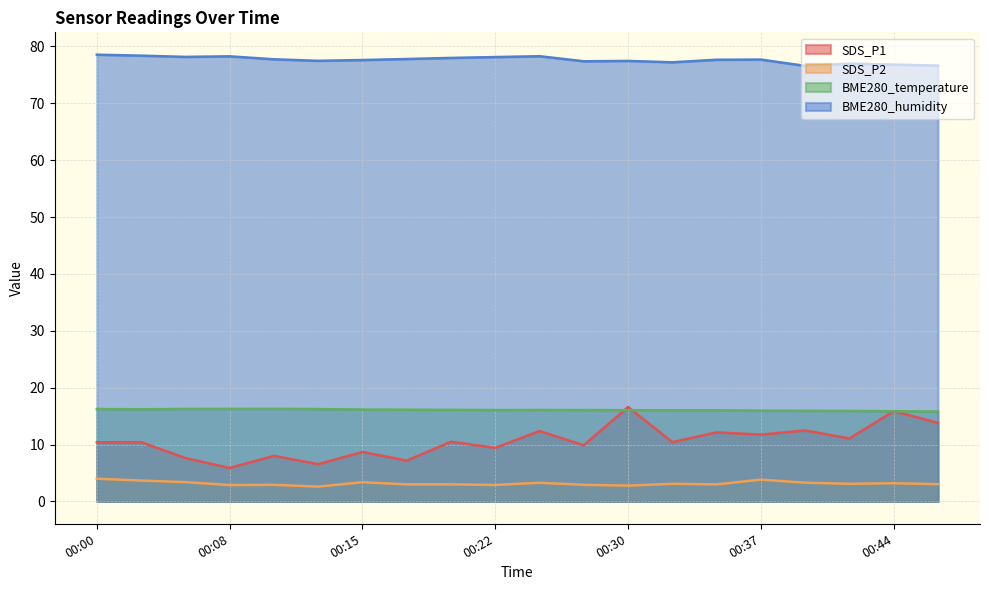

What is the difference between the maximum and minimum values in the SDS_P1 series?

10.7